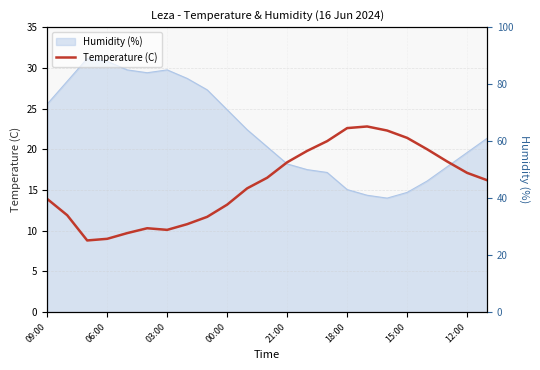

How many values are below 16?

11